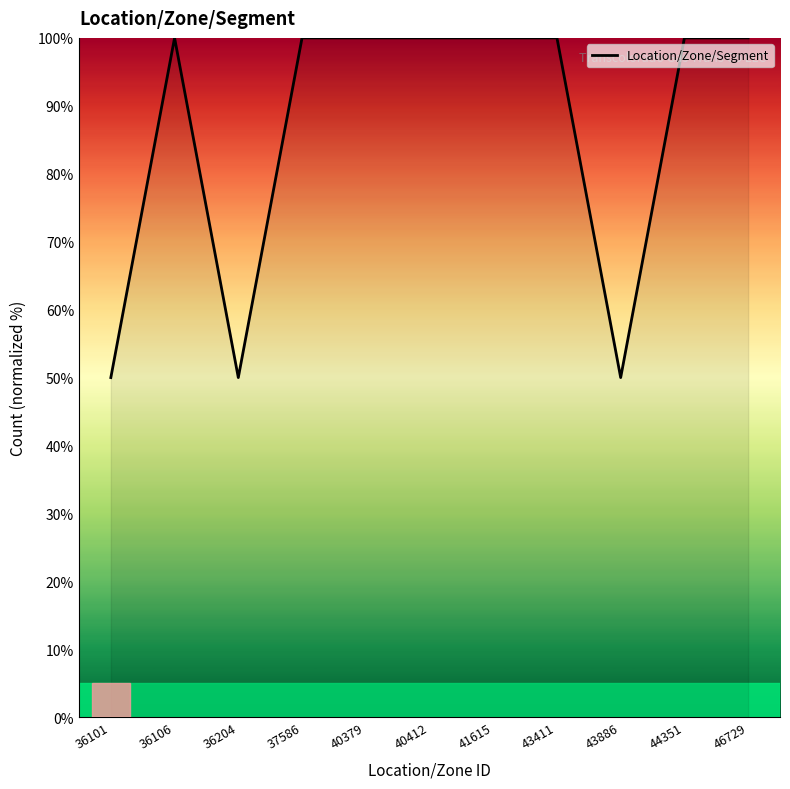

Reading left to right, extract all data points from this chart.

50	100	50	100	100	100	100	100	50	100	100